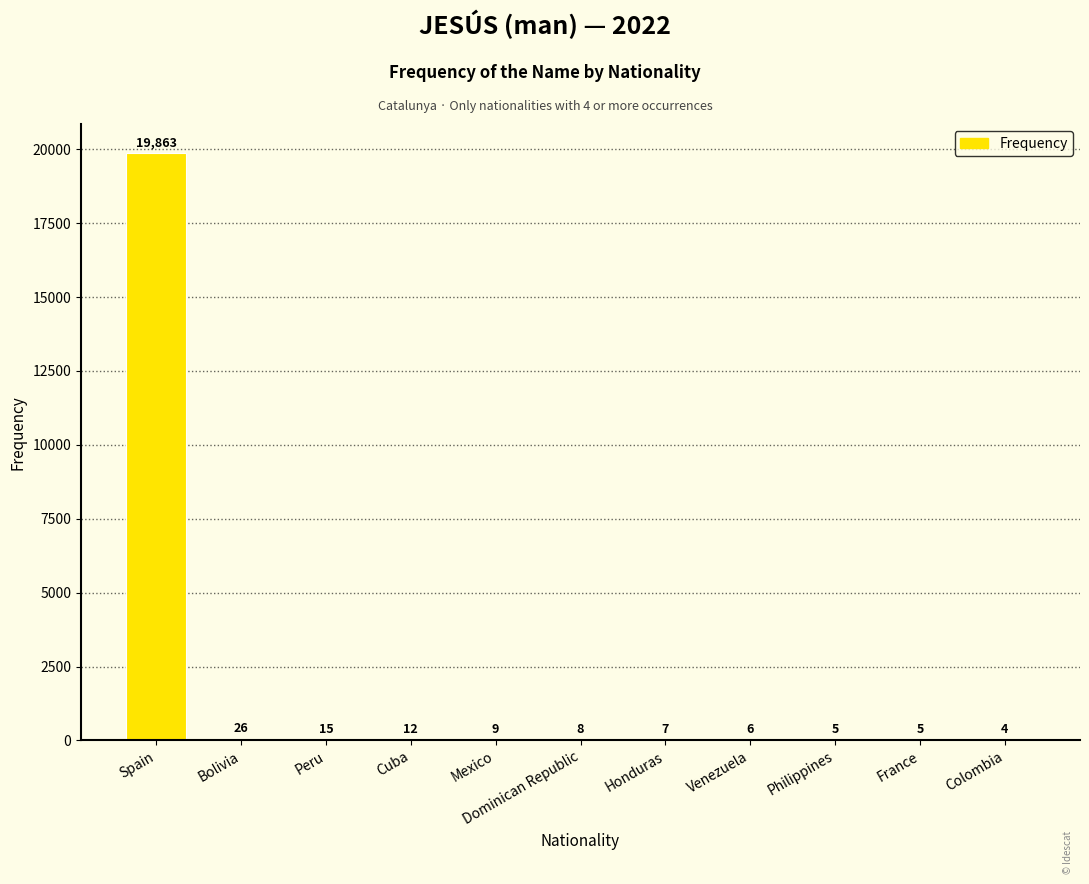

Does the chart contain stacked bars?

No